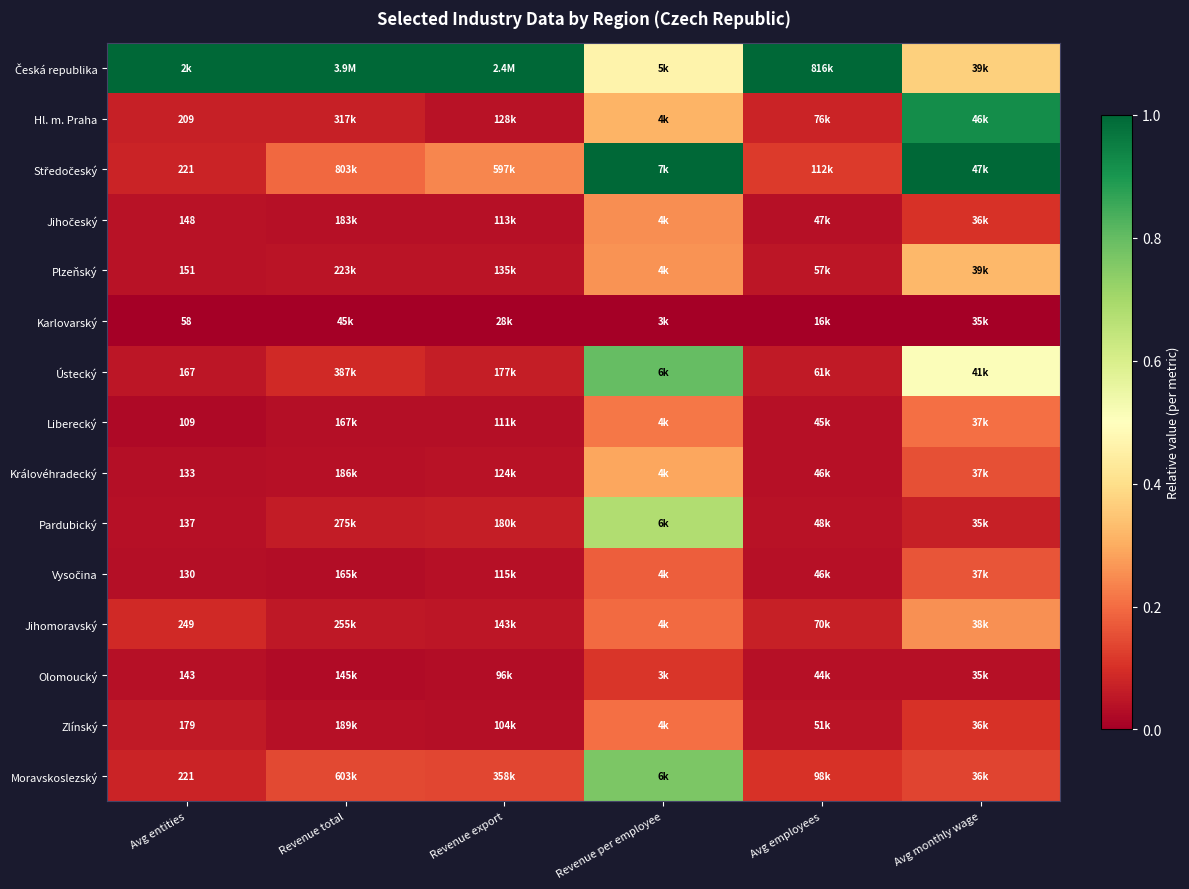

Between Revenue per employee and Revenue export, which is larger?

Revenue export